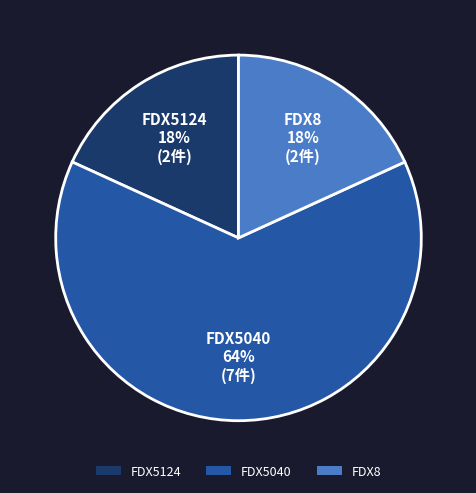

Which slice is the largest?

FDX5040